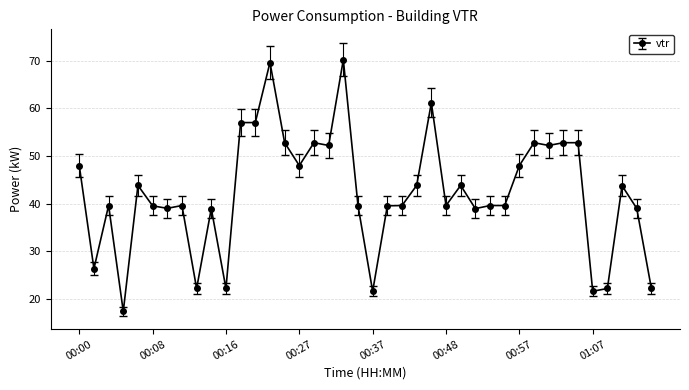

What is the value of the 13th point from the left?

57.0